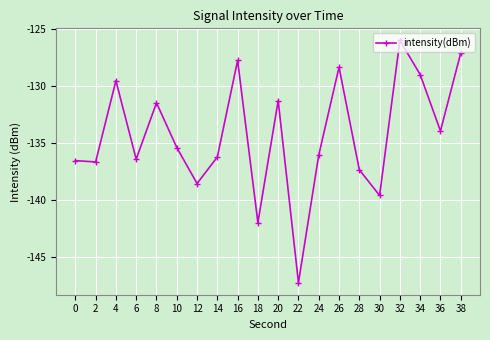

The value at 24 is -136.1. True or false?

True